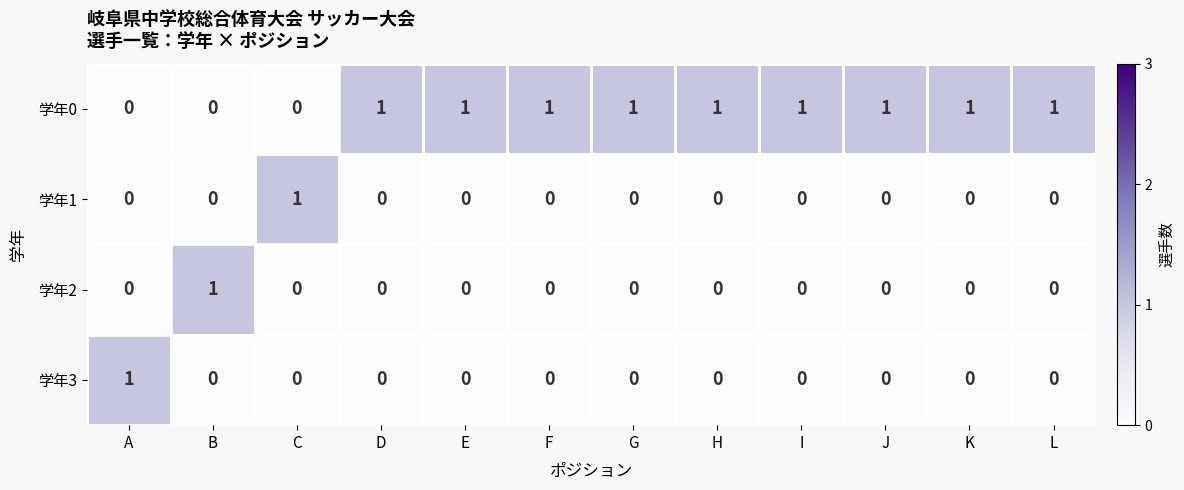

At how many categories does at least one series exceed 0?

12